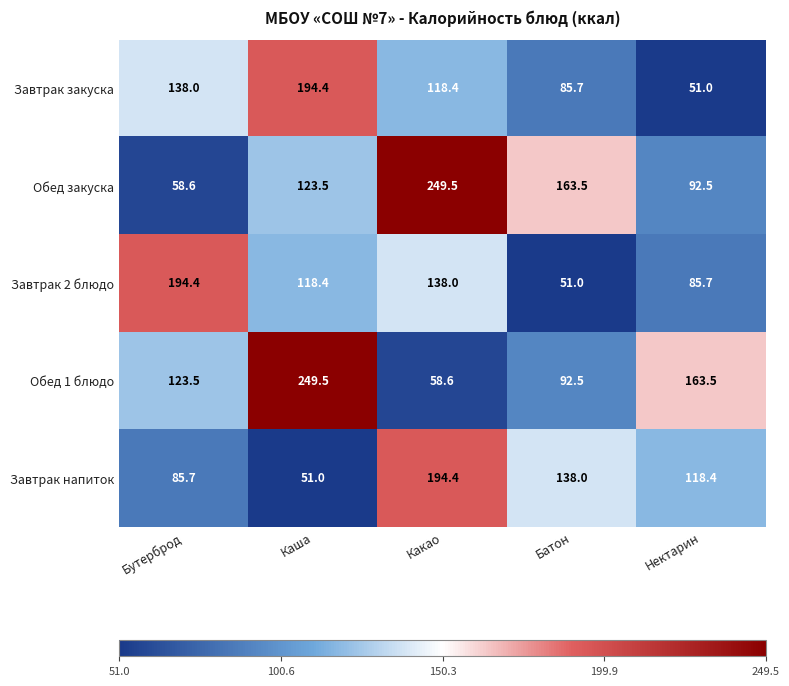

What is the highest value of the Обед закуска series?

249.5